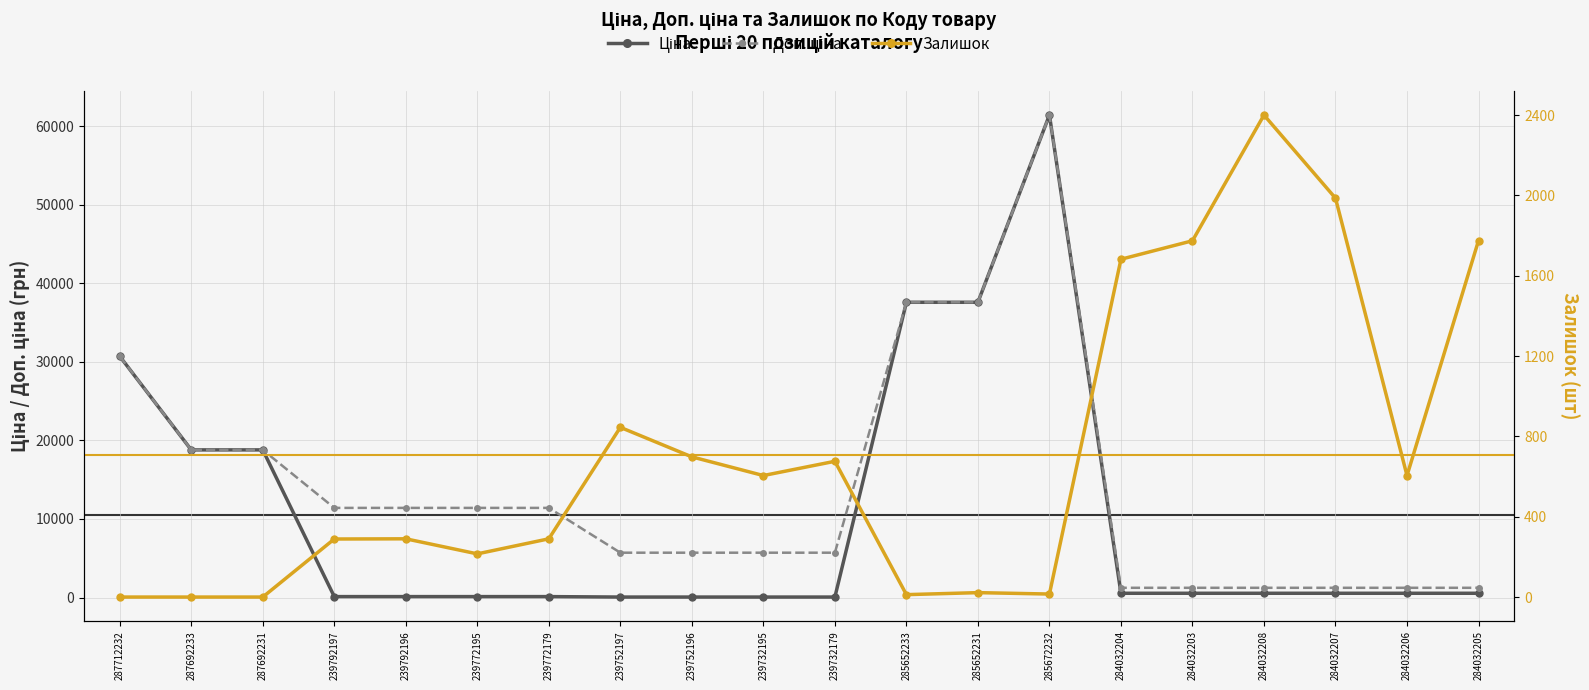

At which label does Ціна reach its minimum?

239752197